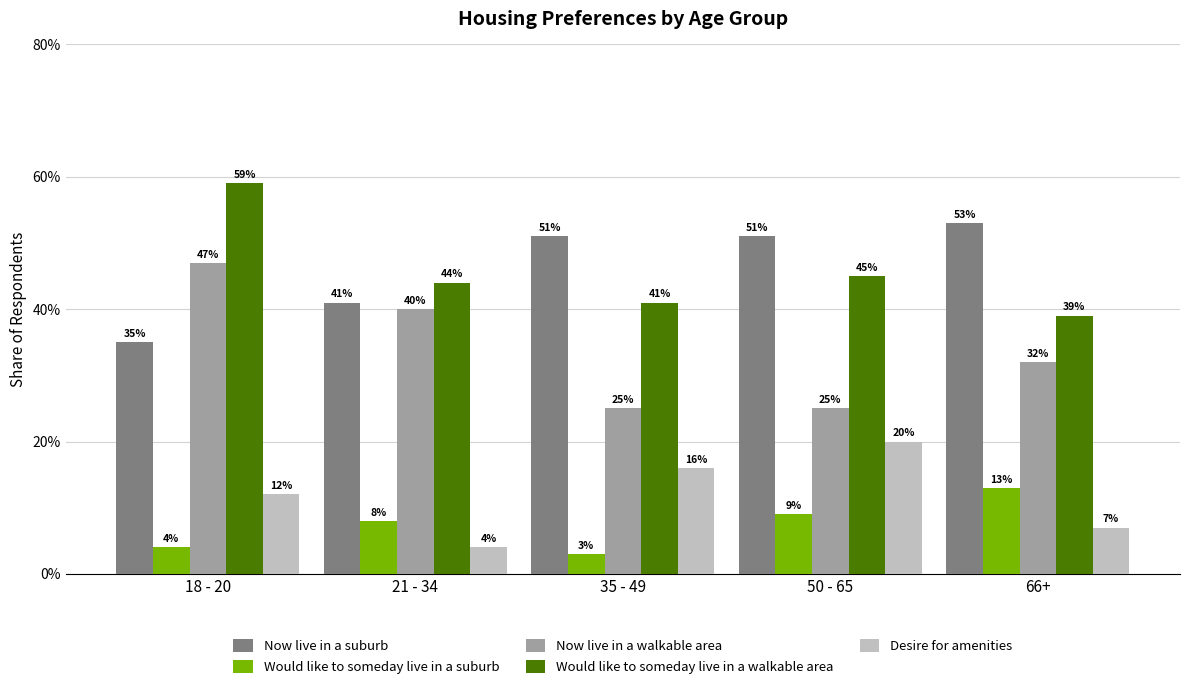

What is the maximum value shown in the chart?

0.6